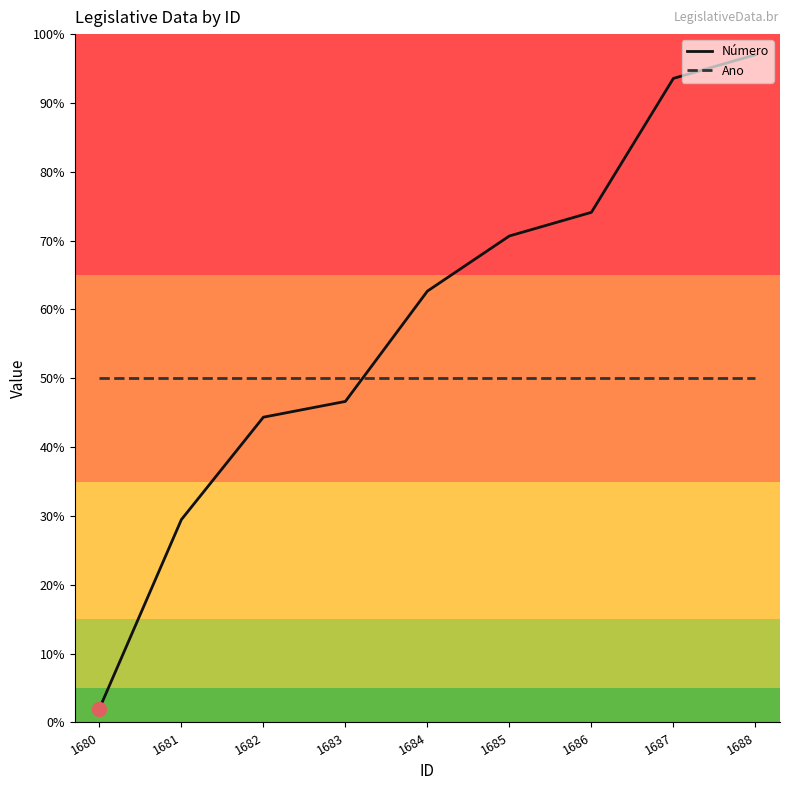

At 1688, list the series in order from largest to smallest.

Número, Ano